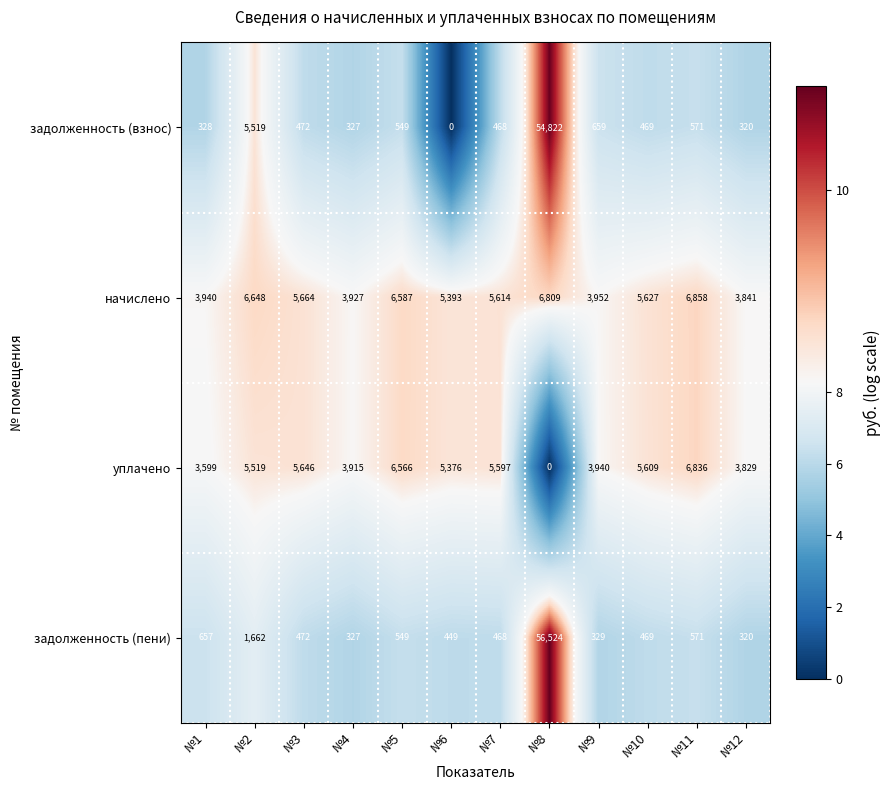

Is it true that начислено equals 3927 at №4?

True